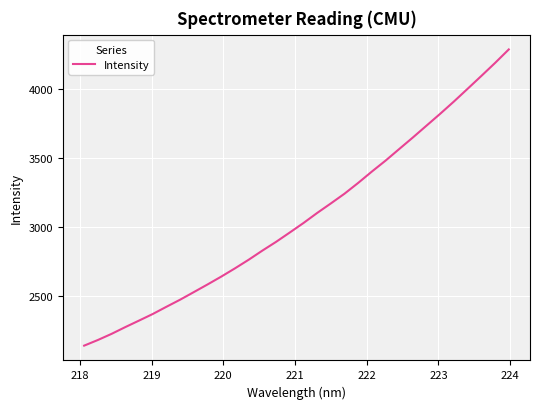

What is the greatest value displayed?

4288.0